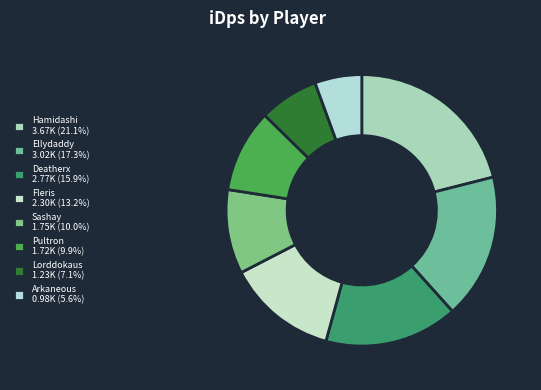

How many segments does this pie chart have?

8